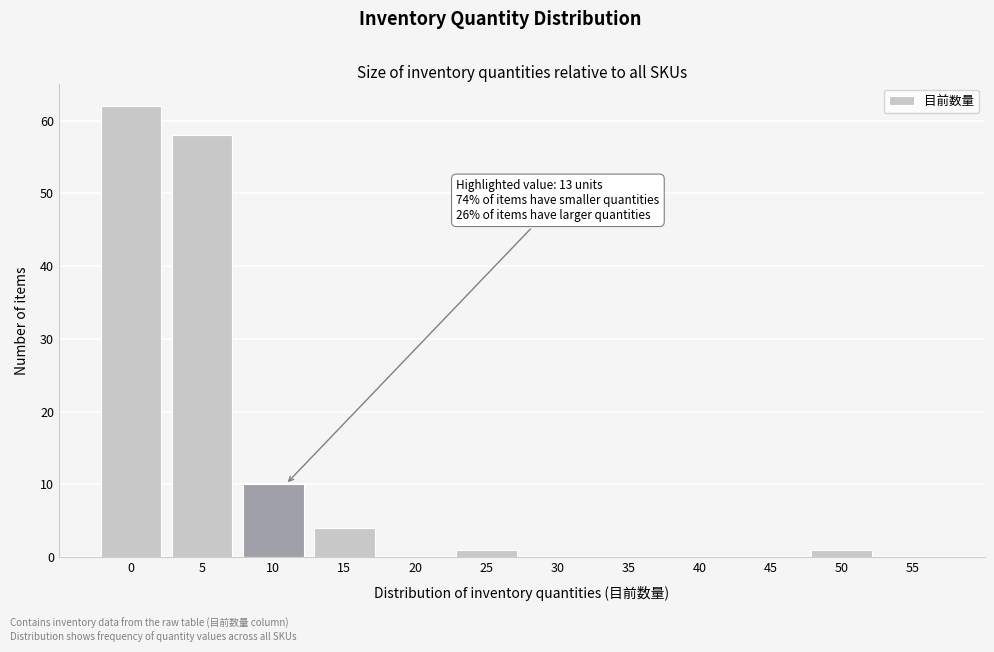

Reading left to right, transcribe all the data shown in this chart.

0=62	5=58	10=10	15=4	20=0	25=1	30=0	35=0	40=0	45=0	50=1	55=0